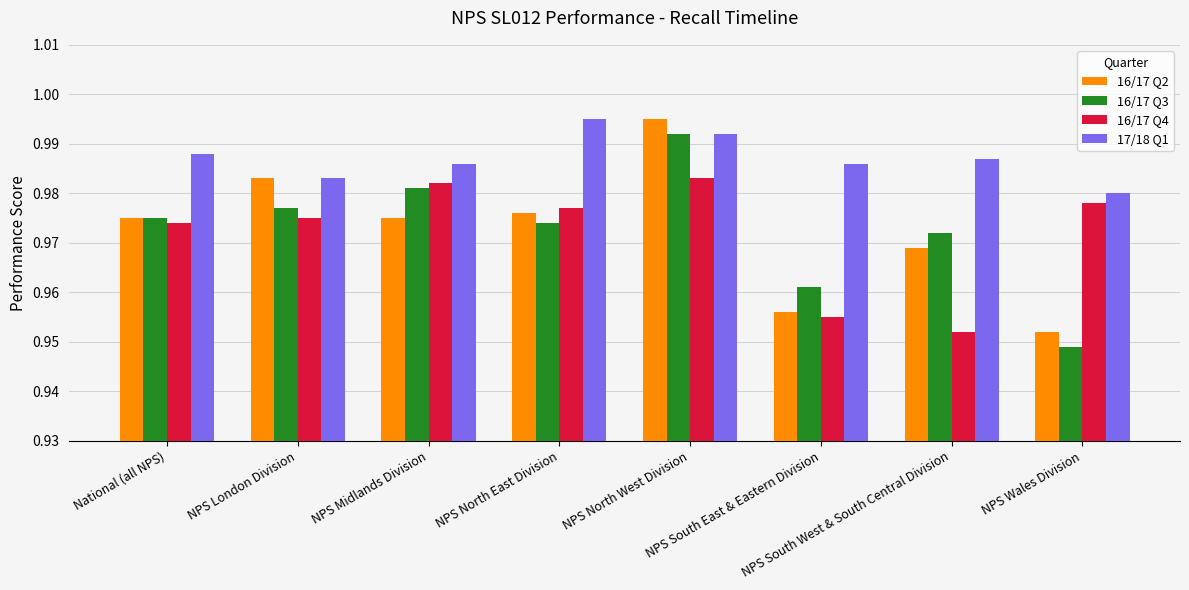

At which category is the sum across all series the highest?

NPS North West Division